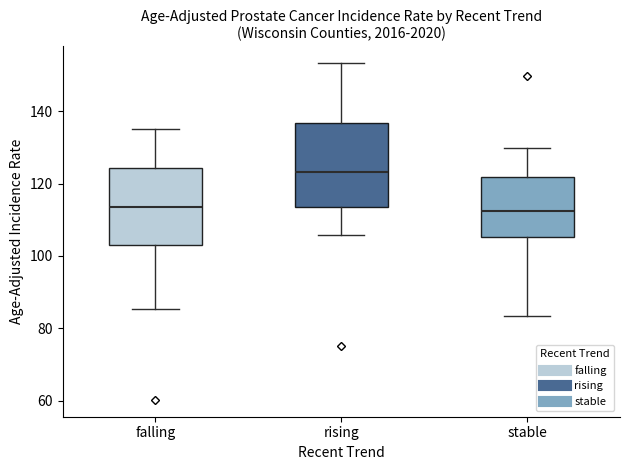

Reading left to right, read every box against the y-axis: the position of its median line, the range the box covers, and the ends of its whiskers. The values are not printed on the chart, so give them approximately, as read against the axis.

falling: median 114, box 104 to 124, whiskers 86 to 136
rising: median 124, box 114 to 136, whiskers 106 to 154
stable: median 112, box 106 to 122, whiskers 84 to 130